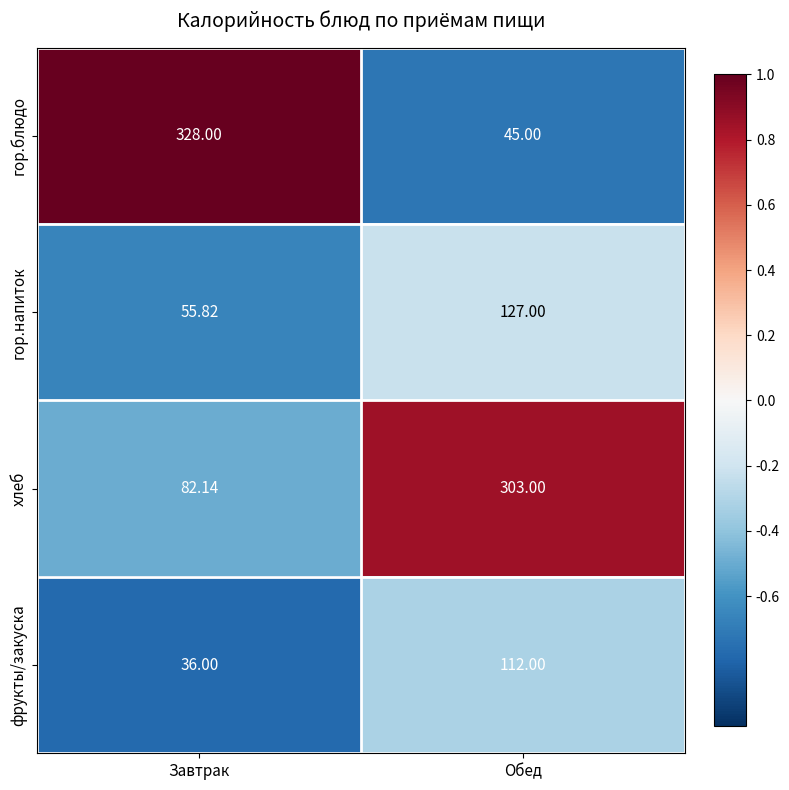

List the series in order of their peak value, lowest first.

фрукты/закуска, гор.напиток, хлеб, гор.блюдо